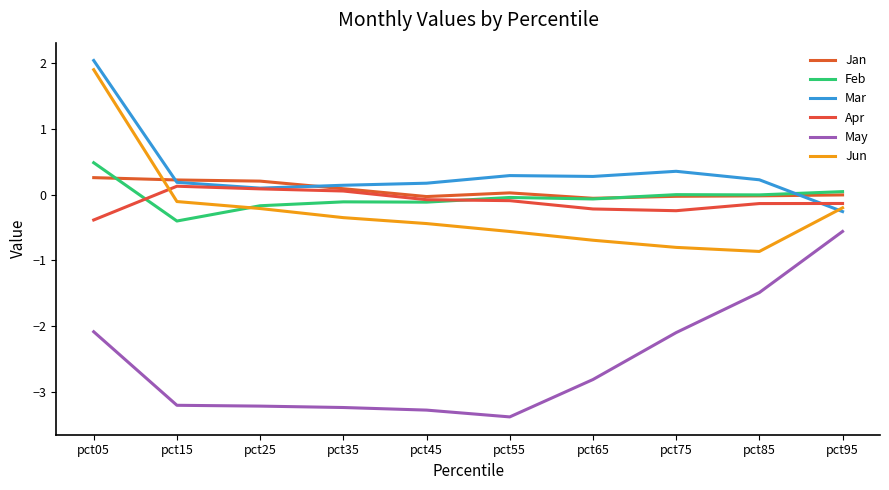

Rank the categories by May value from highest to lowest.

pct95, pct85, pct05, pct75, pct65, pct15, pct25, pct35, pct45, pct55